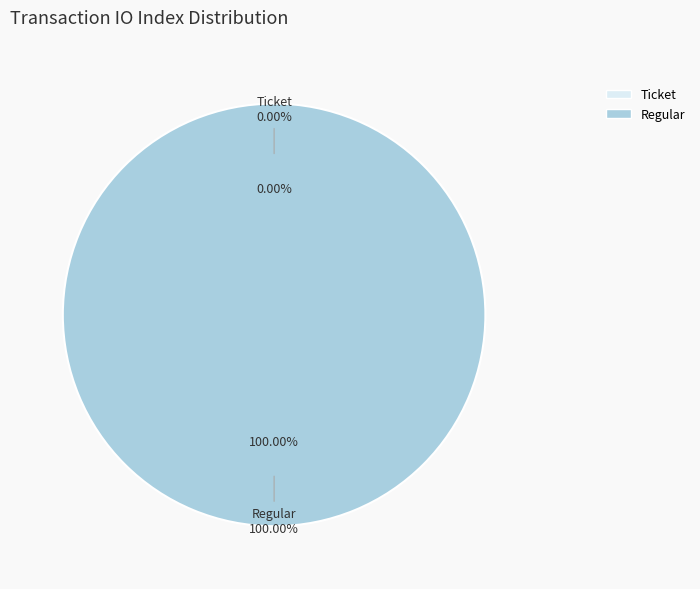

To the nearest percent, what is the difference between the largest and smallest slice percentages?

100%